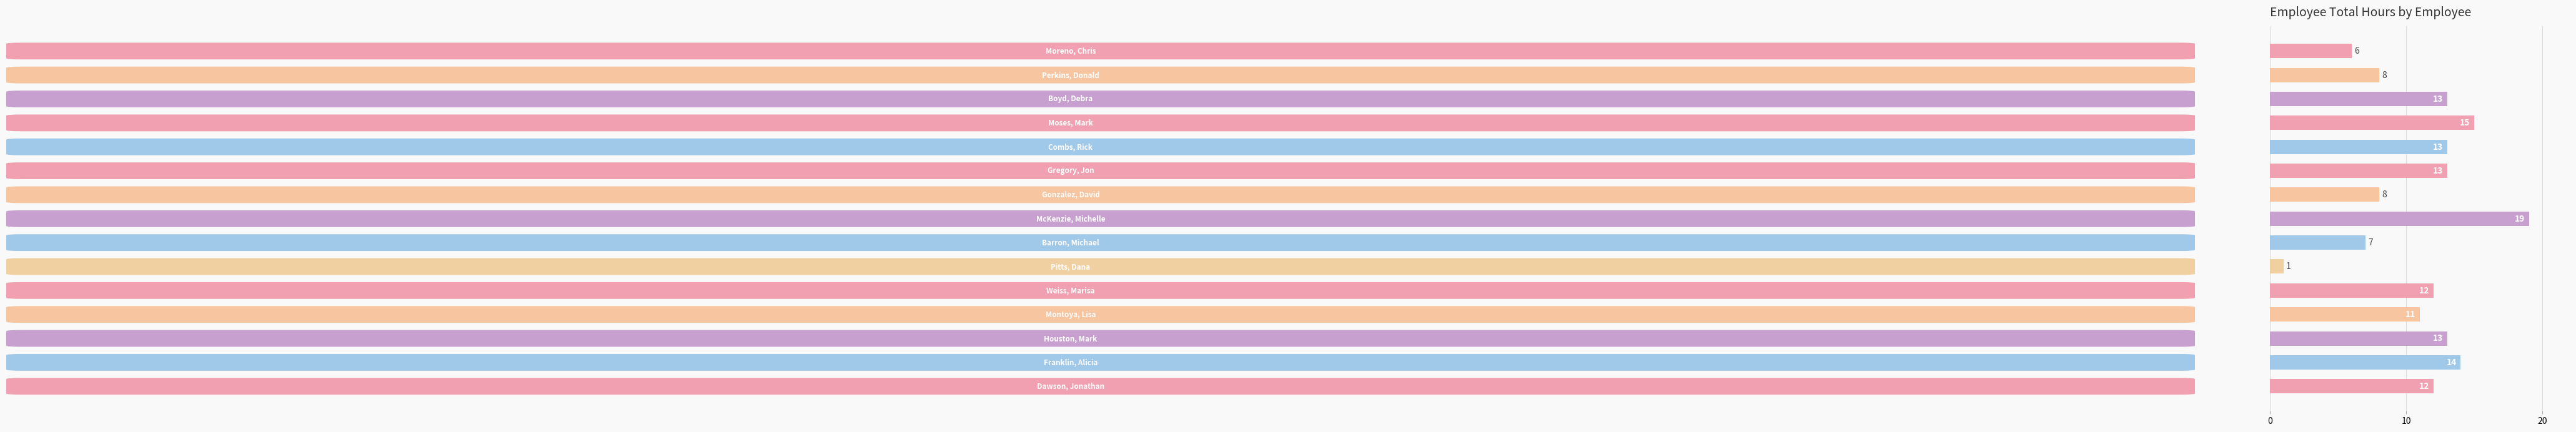

What is the average value?

11